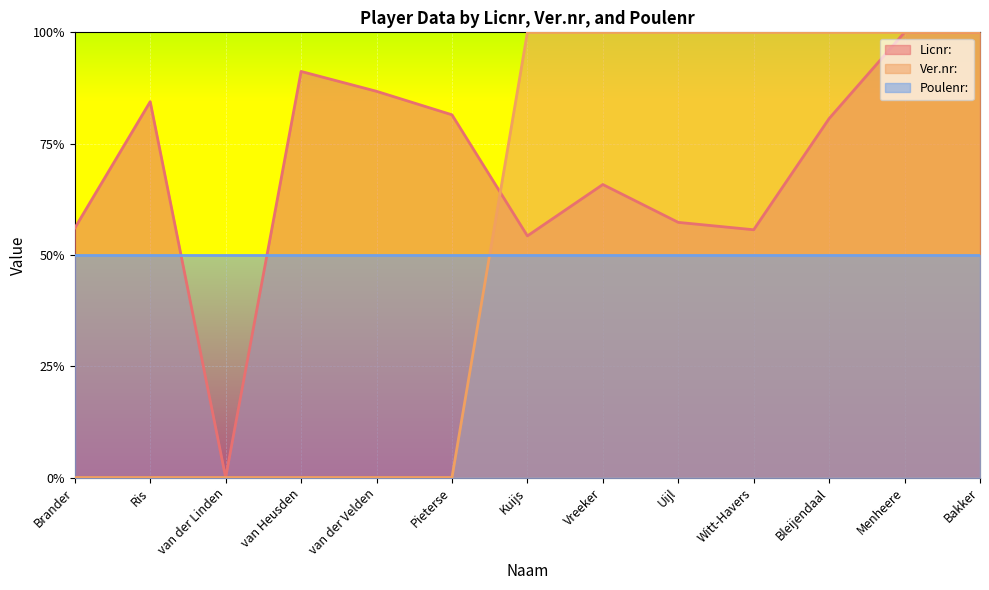

What is the label of the 2nd point from the right?

Menheere